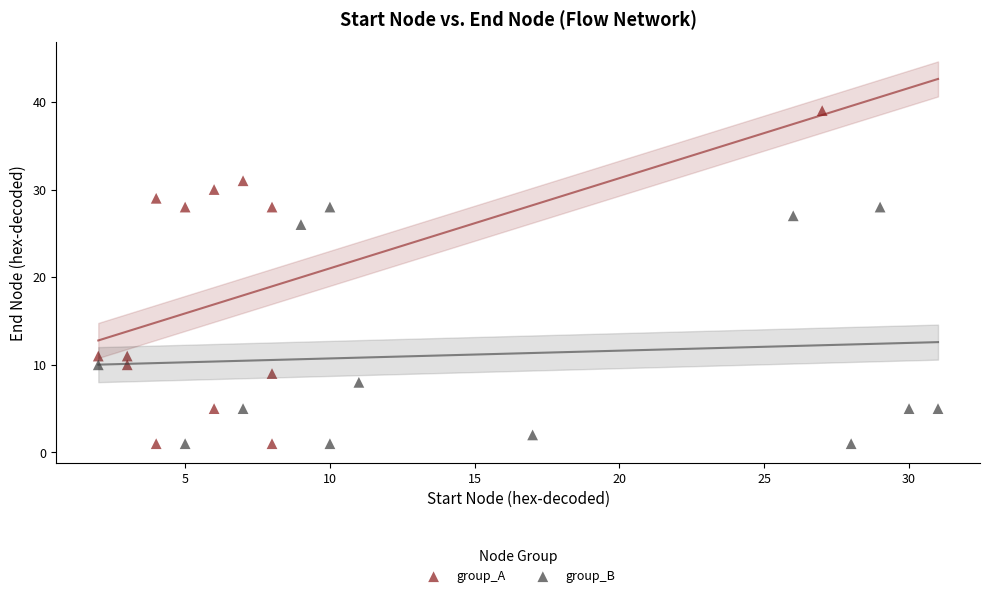

Which series contains the highest Y value?

group_A